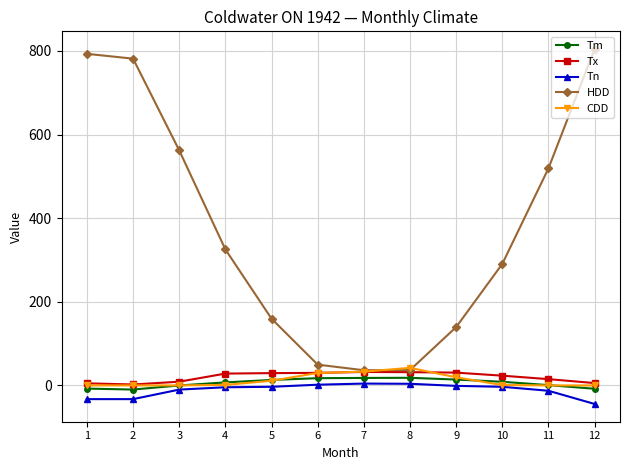

True or false: Tx and Tn intersect in this chart.

False